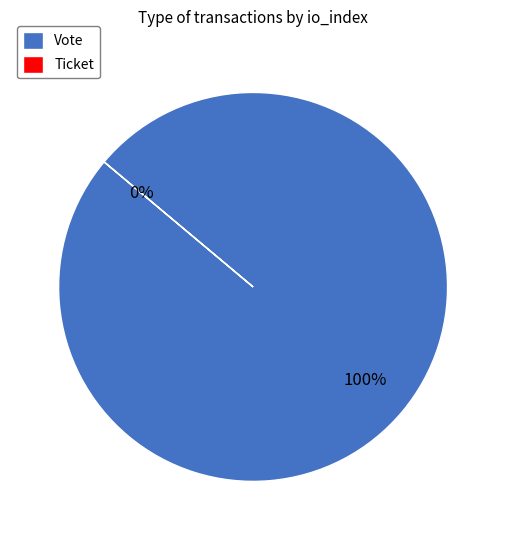

How many slices are in this pie chart?

2